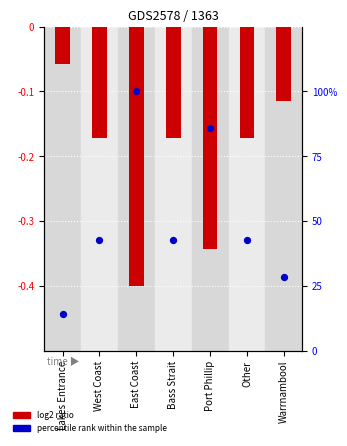

At which category is the sum across all series the highest?

East Coast